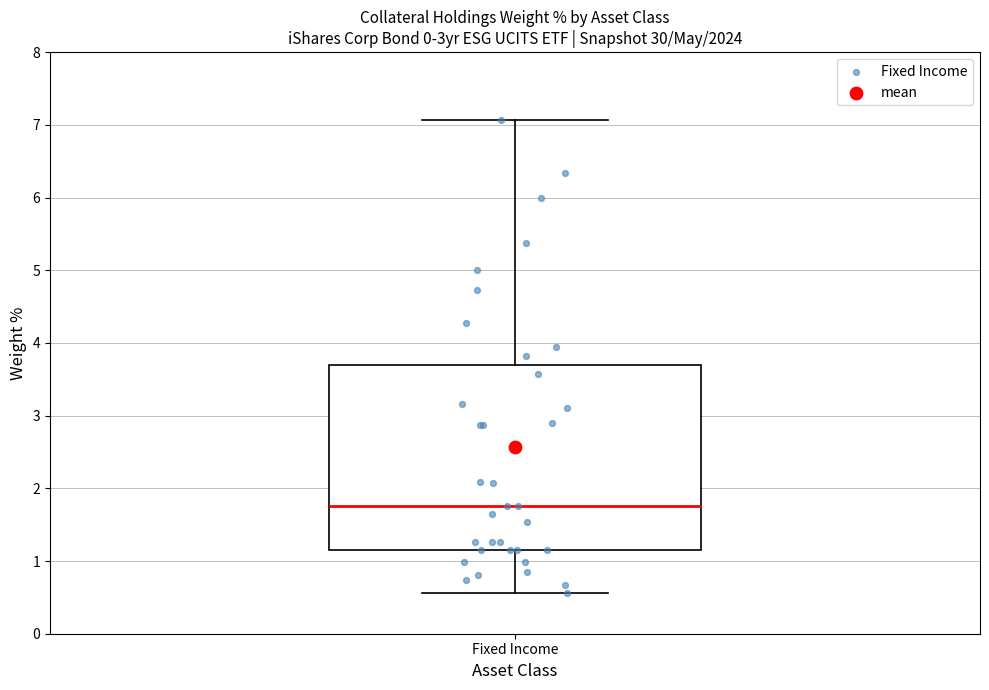

Transcribe this box plot: give where the median line is, the range the box spans, and where the two whiskers end, as read against the y-axis. The values are not printed on the chart, so give them approximately, as read against the axis.

median 1.8, box 1.2 to 3.7, whiskers 0.6 to 7.1